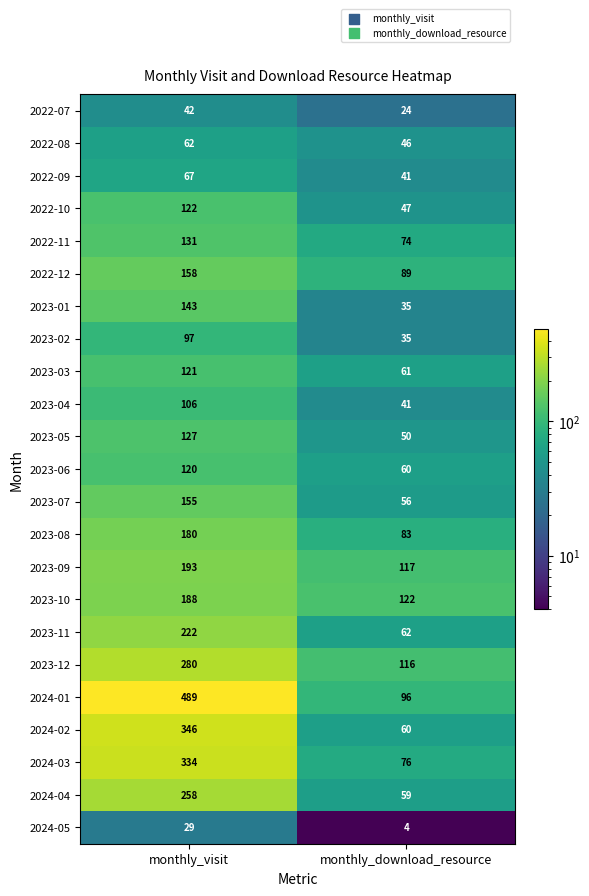

Which series has the widest spread of values?

2024-01